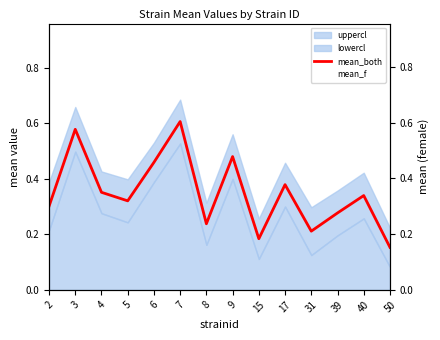

At which category does mean_both reach its first local peak?

3